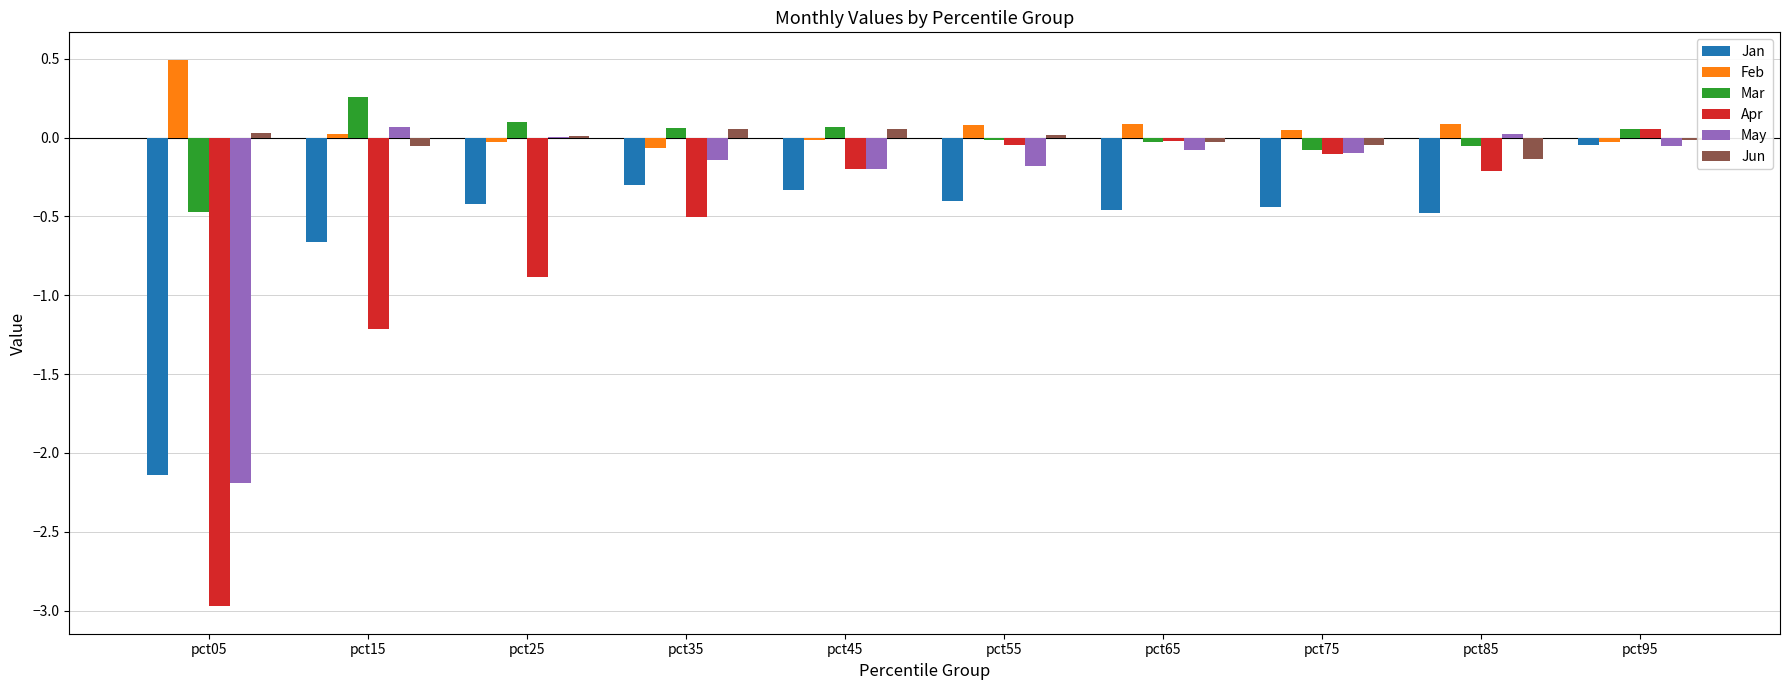

Count the number of categories in the chart.

10